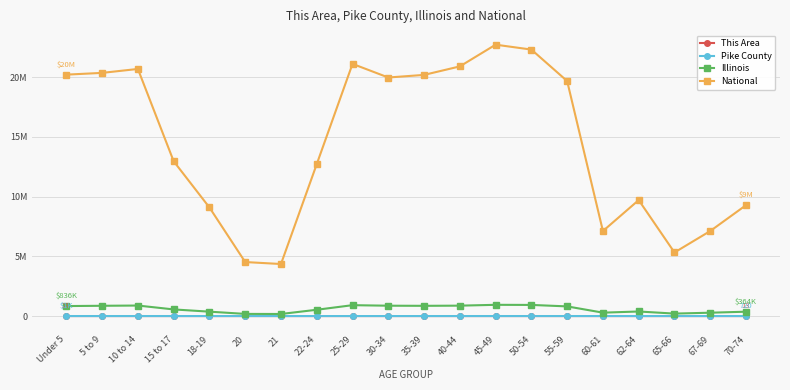

How many data points in National are above 19664805?

9